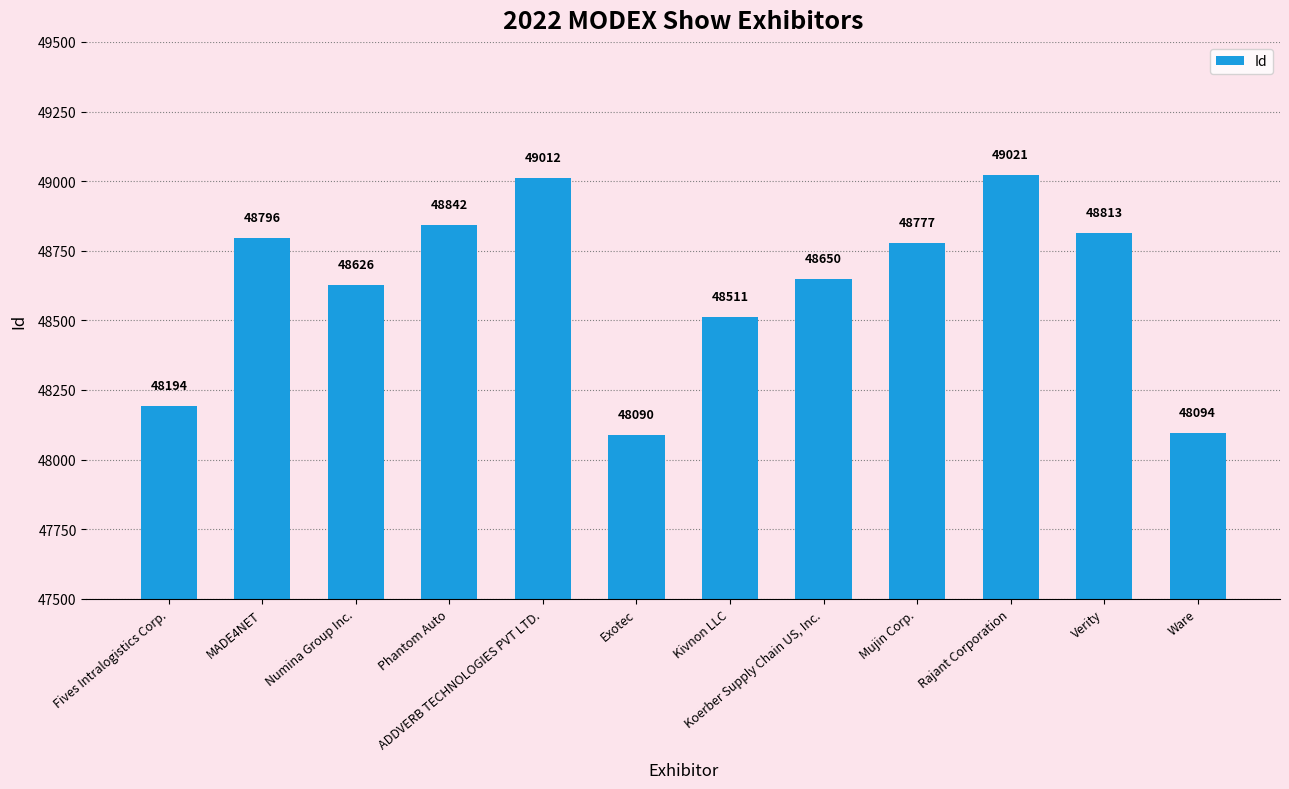

What is the label of the 9th bar from the right?

Phantom Auto